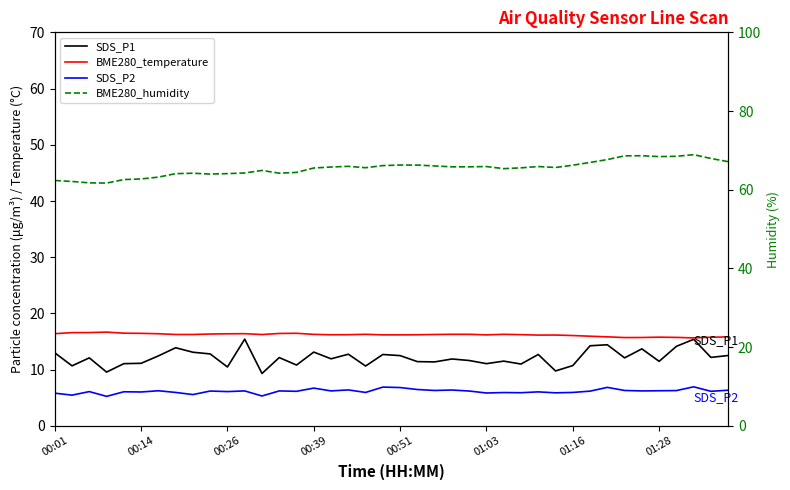

Reading left to right, extract all data points from this chart.

SDS_P1: 13.0	10.7	12.1	9.6	11.1	11.1	12.4	13.9	13.1	12.8	10.5	15.4	9.3	12.2	10.8	13.1	11.9	12.8	10.7	12.7	12.5	11.4	11.4	11.9	11.6	11.1	11.5	11.0	12.7	9.8	10.7	14.2	14.4	12.1	13.7	11.5	14.2	15.4	12.2	12.5
BME280_temperature: 16.4	16.6	16.6	16.7	16.5	16.5	16.4	16.3	16.3	16.3	16.4	16.4	16.2	16.4	16.5	16.3	16.2	16.2	16.3	16.2	16.2	16.2	16.3	16.3	16.3	16.2	16.3	16.2	16.1	16.2	16.1	15.9	15.8	15.7	15.7	15.8	15.7	15.7	15.8	15.8
SDS_P2: 5.8	5.5	6.1	5.2	6.1	6.0	6.2	6.0	5.6	6.2	6.1	6.2	5.3	6.2	6.2	6.7	6.2	6.4	6.0	6.9	6.8	6.5	6.3	6.4	6.2	5.8	5.9	5.9	6.0	5.9	6.0	6.2	6.8	6.3	6.2	6.2	6.3	7.0	6.2	6.3
BME280_humidity: 62.4	62.1	61.8	61.7	62.6	62.8	63.2	64.1	64.2	64.0	64.1	64.3	64.9	64.2	64.4	65.5	65.8	66.0	65.6	66.1	66.3	66.3	66.0	65.8	65.8	65.9	65.4	65.6	65.9	65.7	66.2	66.9	67.7	68.6	68.6	68.4	68.5	68.9	68.0	67.1